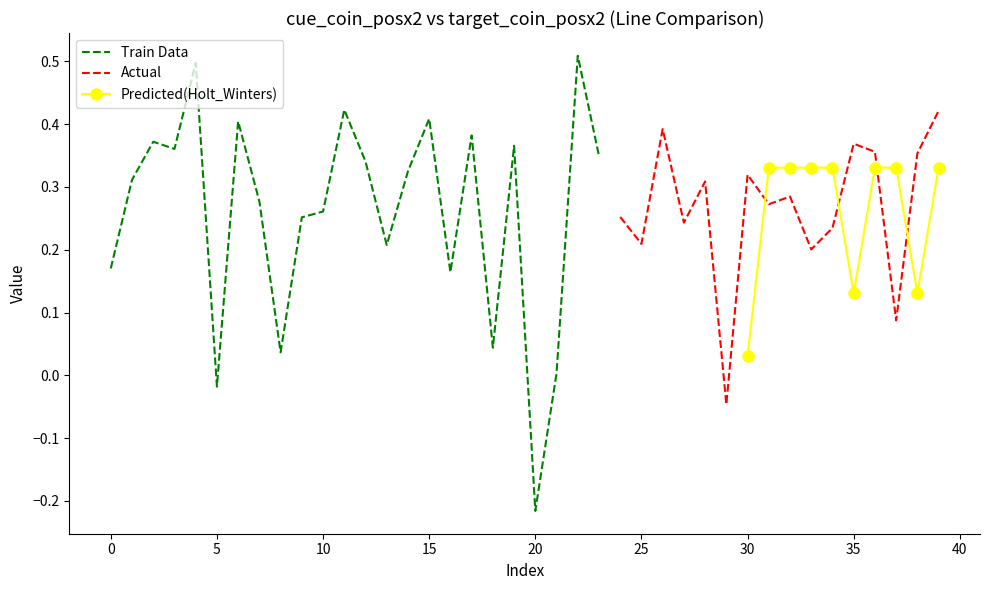

How many distinct data groups are displayed?

3